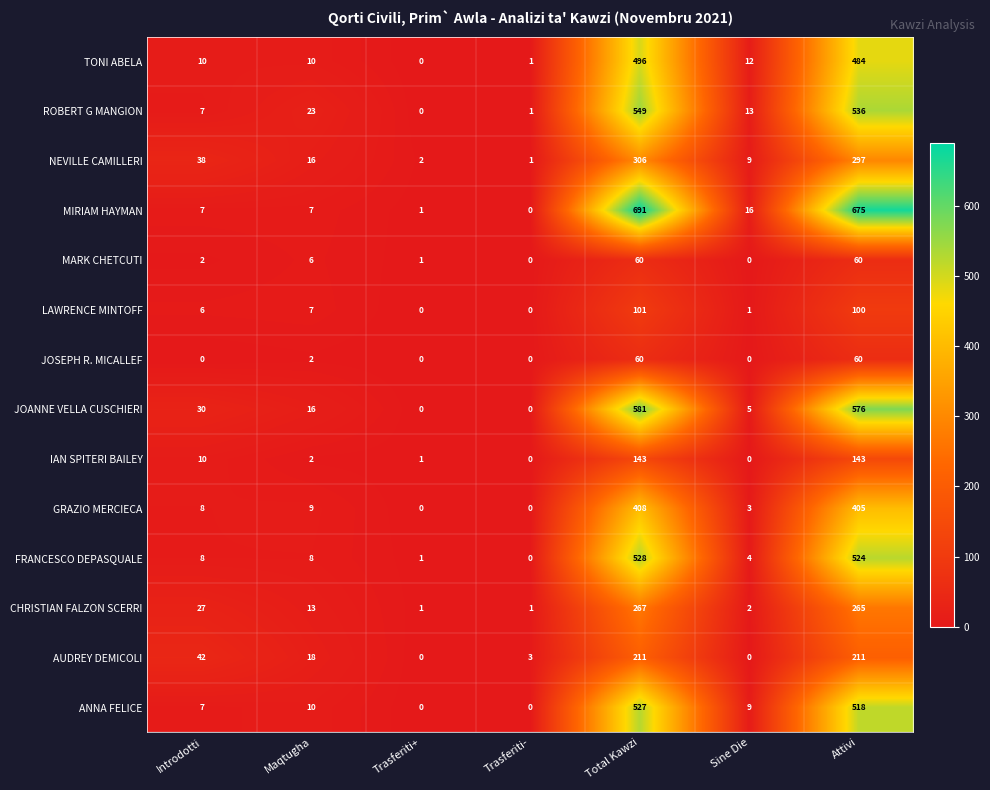

Which label corresponds to the largest value in the chart?

Total Kawzi